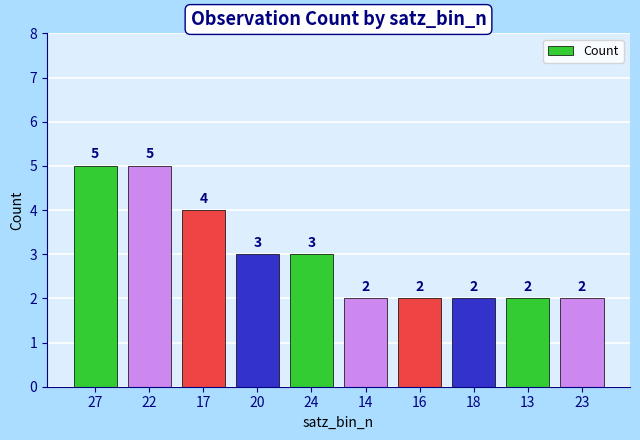

What is the approximate value at 20?

3